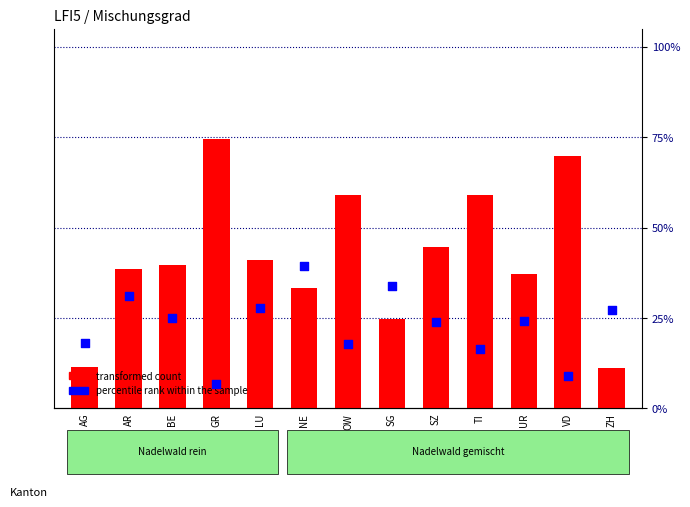

Which series has the largest total across all categories?

transformed count